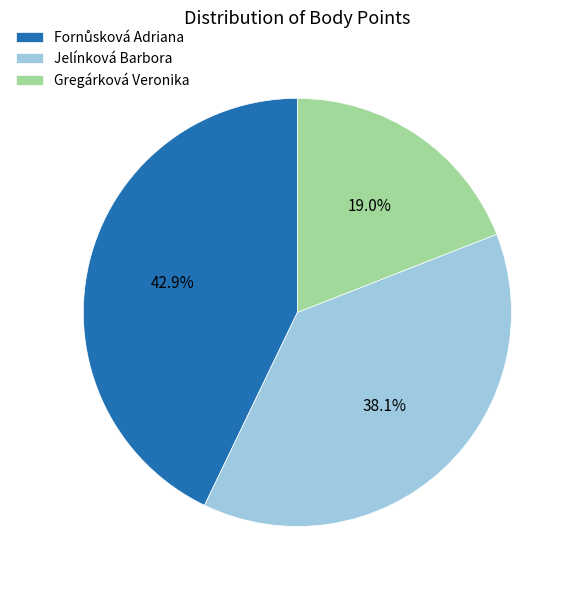

What is the ratio of the value at Gregárková Veronika to the value at Jelínková Barbora?

0.5